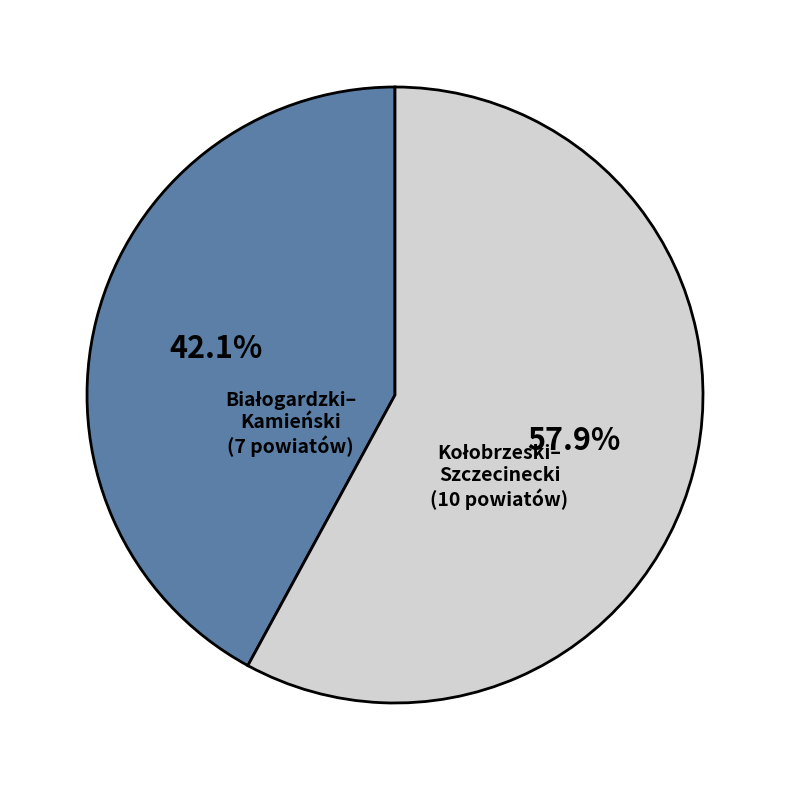

Is there a majority slice in this chart?

Yes